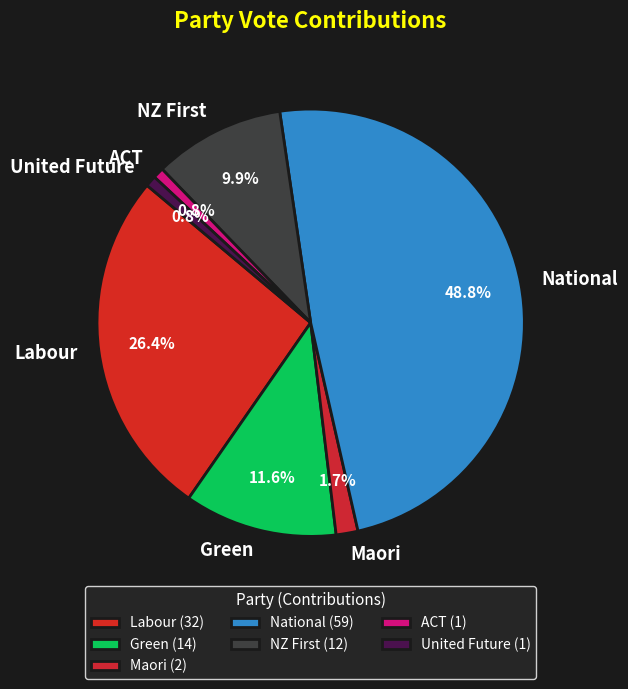

Does any single category account for the majority?

No